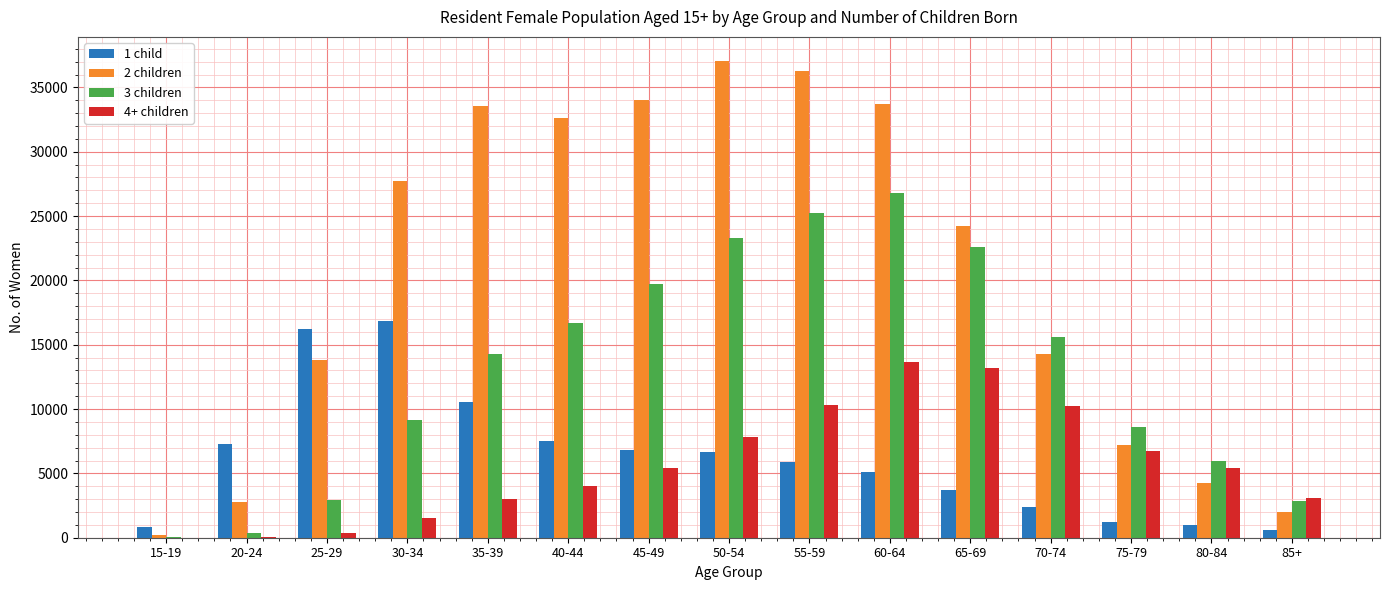

Which category has the highest value across all series?

50-54